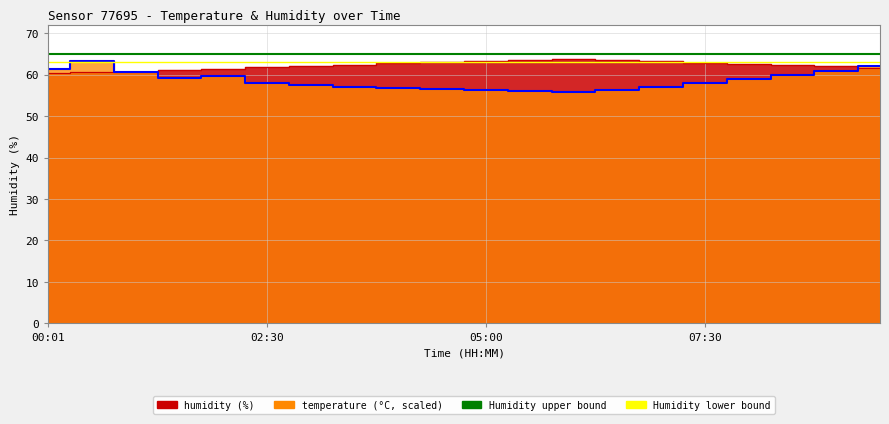

What is the maximum value for temperature?

63.2